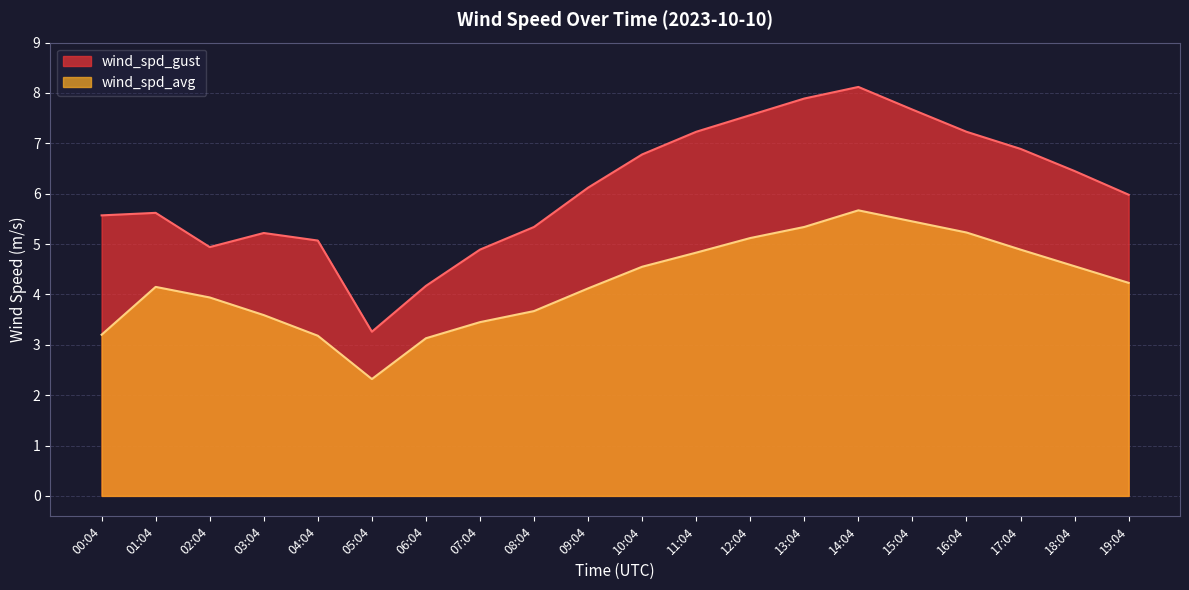

What is the difference between the wind_spd_avg values at 09:04 and 15:04?

1.3